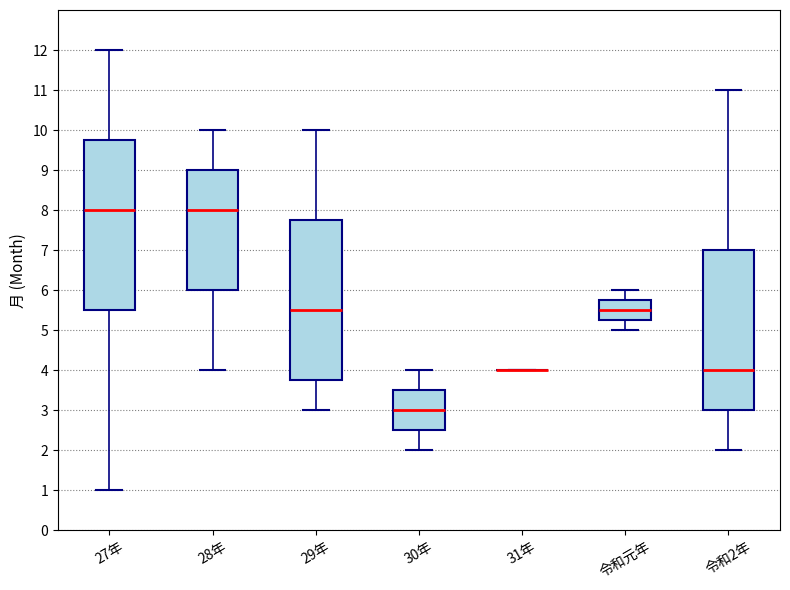

Where does the lower whisker of the box for 29年 end on the y-axis? The values are not printed on the chart, so give them approximately, as read against the axis.

3.0